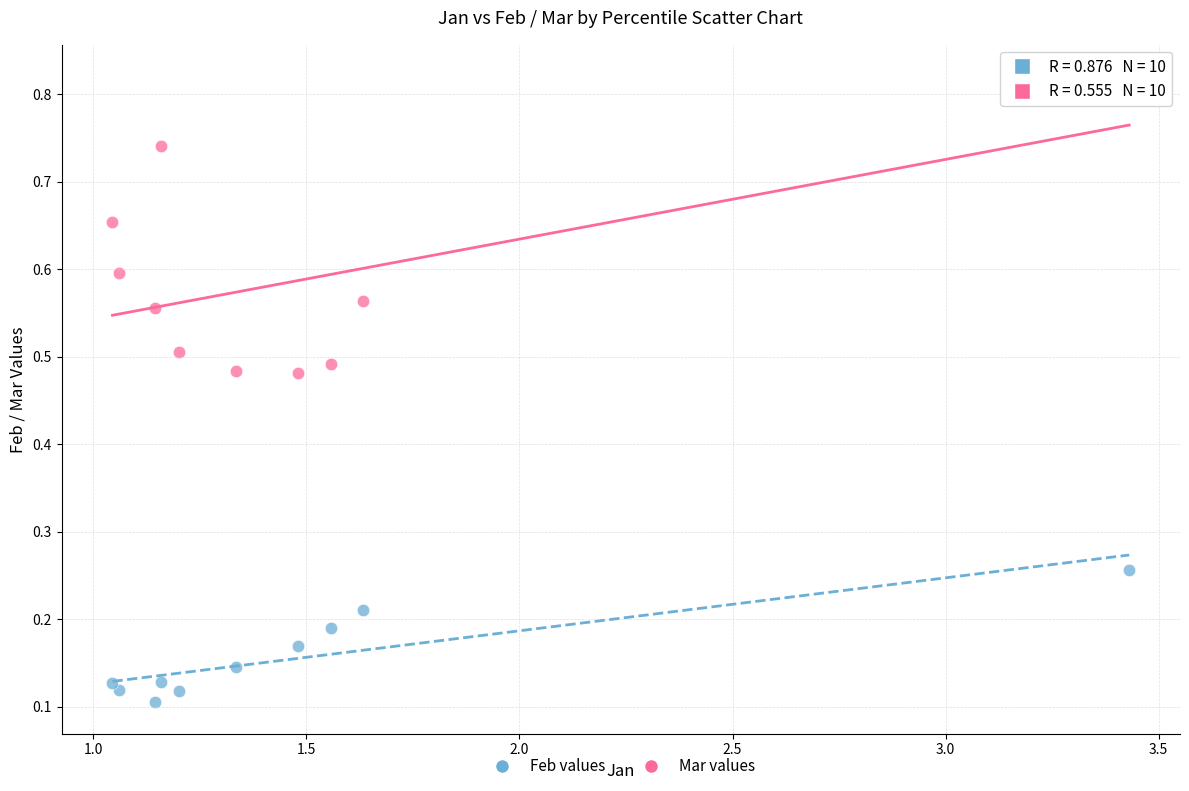

Which series has the widest spread of Y values?

Mar values